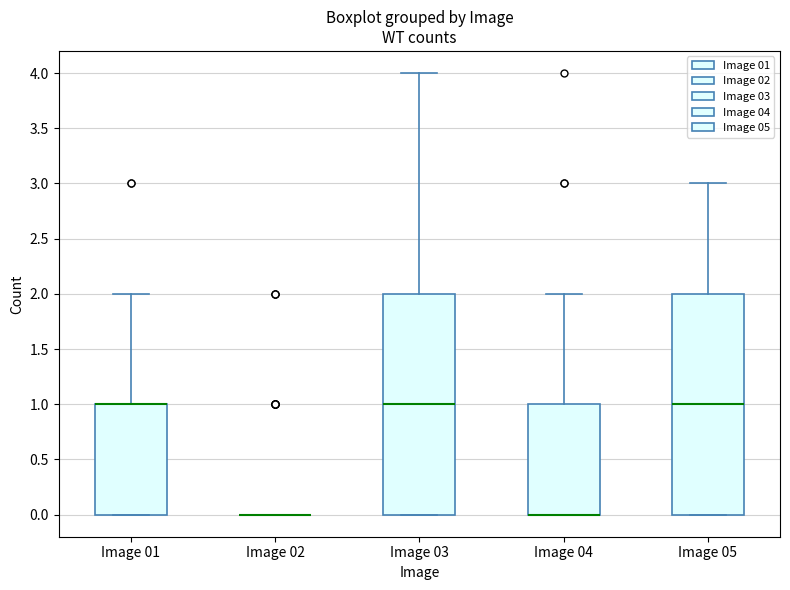

Reading left to right, transcribe this box plot: for each box, give where its median line is, the range the box spans, and where its two whiskers end, as read against the y-axis. The values are not printed on the chart, so give them approximately, as read against the axis.

Image 01: median 1 (drawn on the box's upper edge), box 0 to 1, whiskers 0 to 2
Image 02: box collapsed to a line at 0, whiskers 0 to 0
Image 03: median 1, box 0 to 2, whiskers 0 to 4
Image 04: median 0 (drawn on the box's lower edge), box 0 to 1, whiskers 0 to 2
Image 05: median 1, box 0 to 2, whiskers 0 to 3